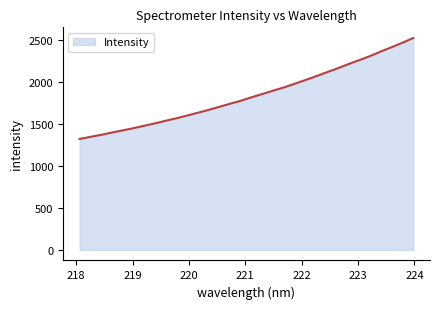

What is the greatest value displayed?

2527.9